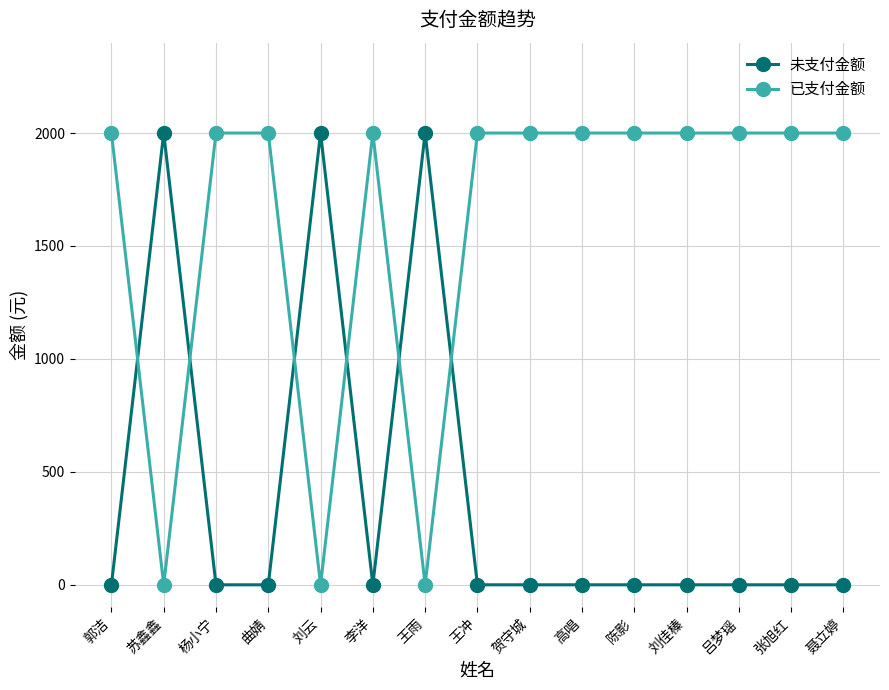

The value of 已支付金额 at 刘佳榛 is 830. True or false?

False